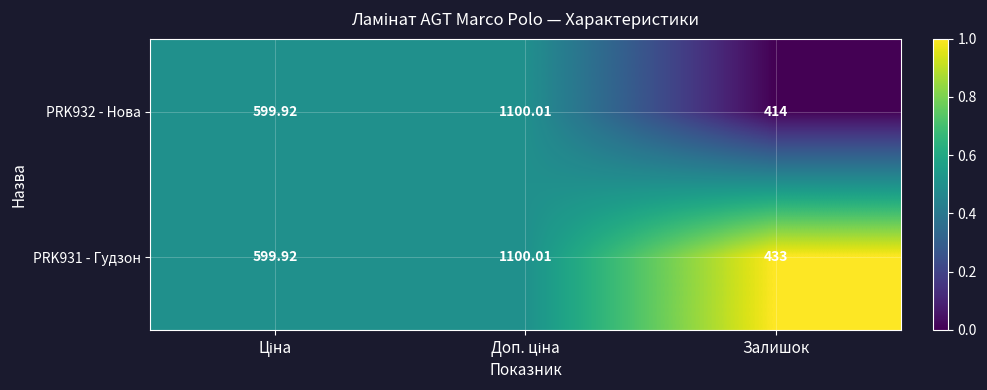

At which label does PRK932 - Нова reach its minimum?

Залишок